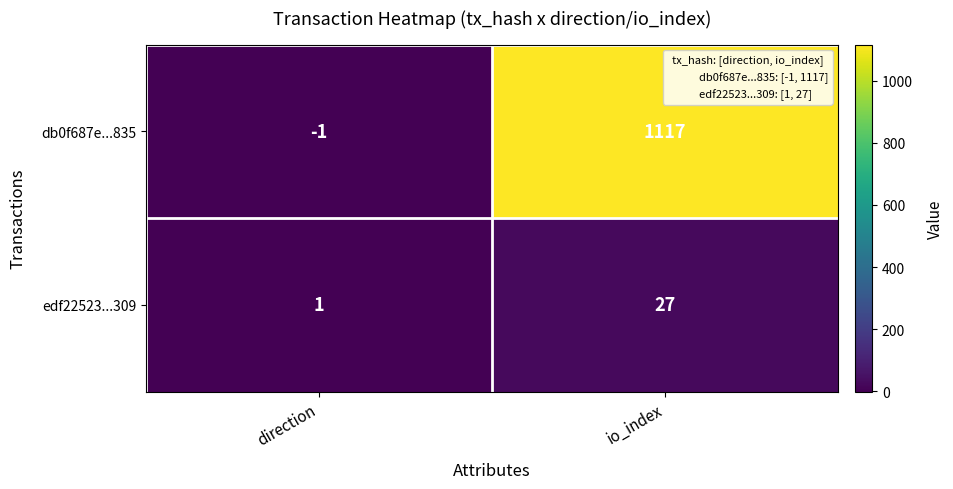

At which category does the chart reach its minimum across all series?

direction